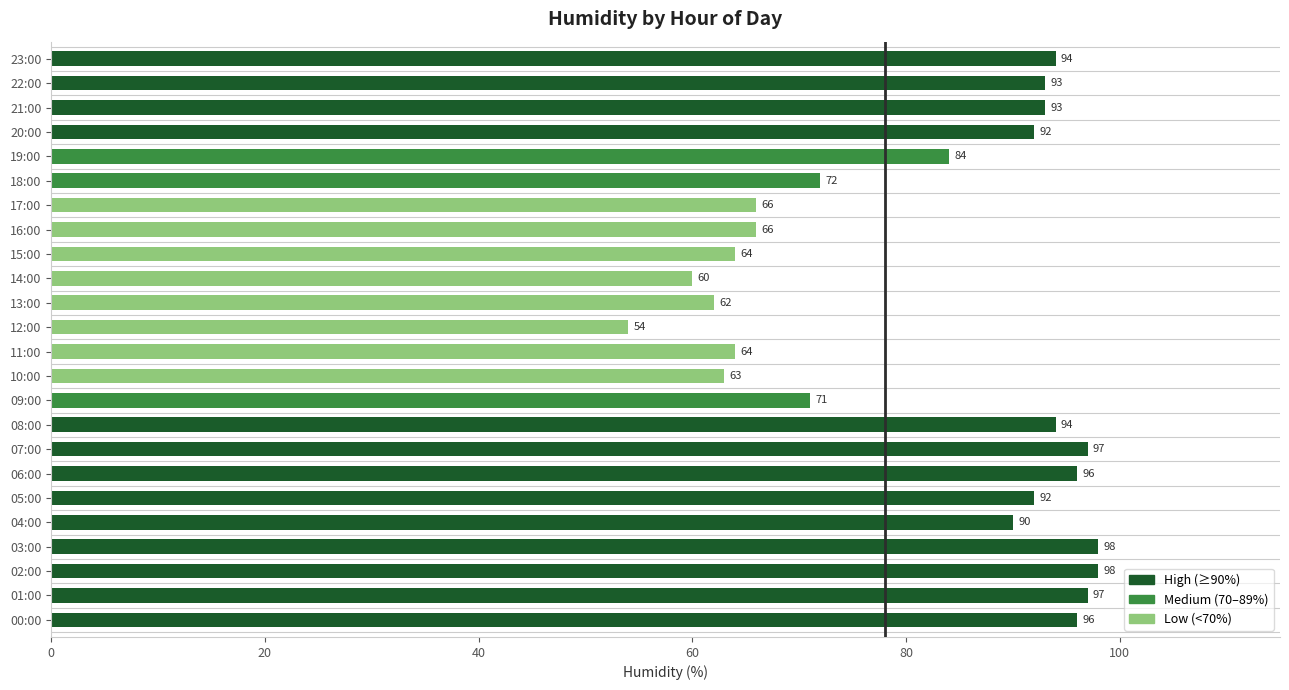

Where is the data nearest to the value 76?

18:00